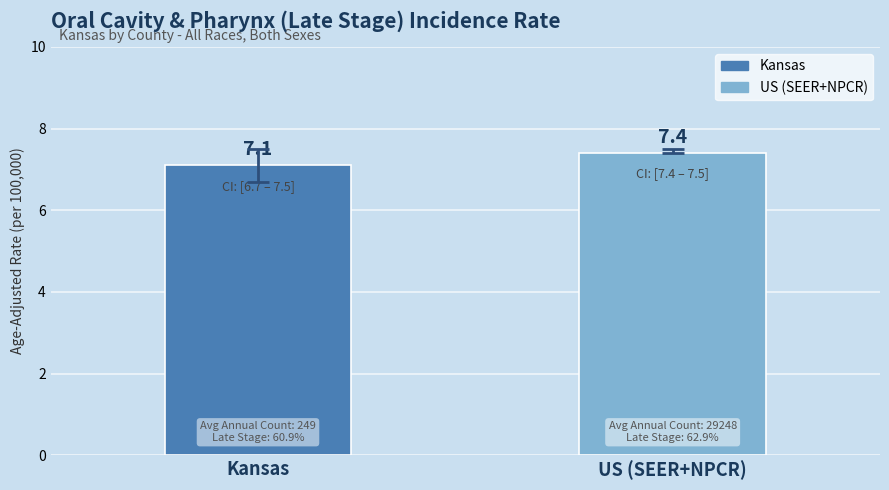

The value at Kansas is 2.0. True or false?

False